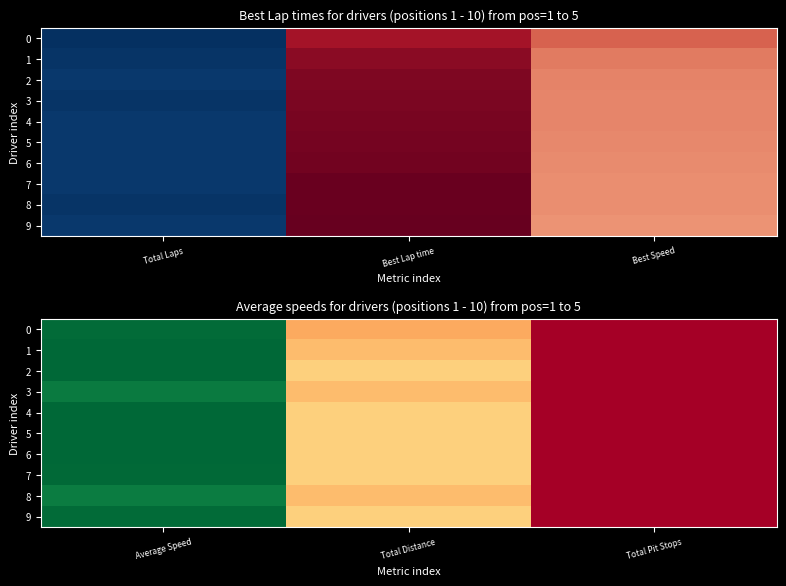

The 0 series shows 37.2 at Total Pit Stops. True or false?

False